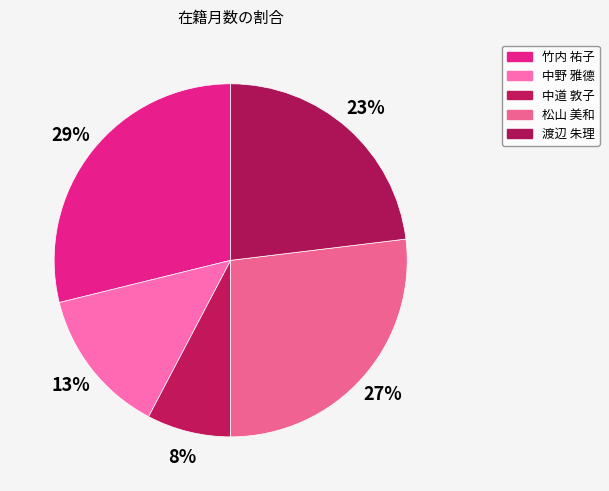

How many slices are in this pie chart?

5